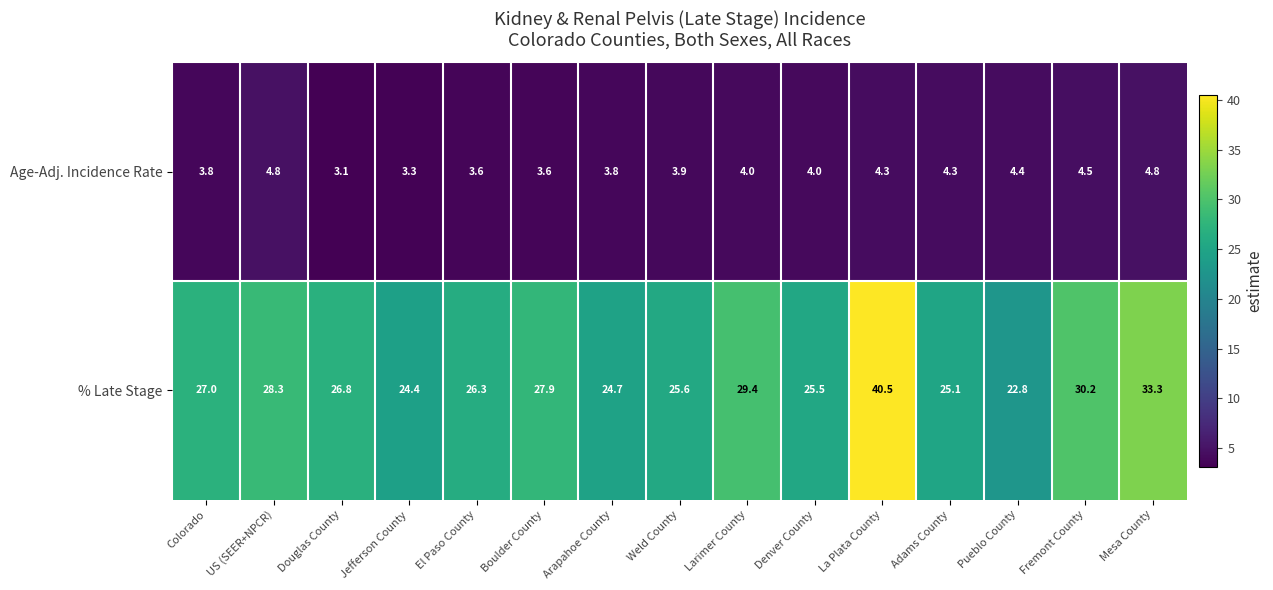

What is the average value of the % Late Stage series?

27.9